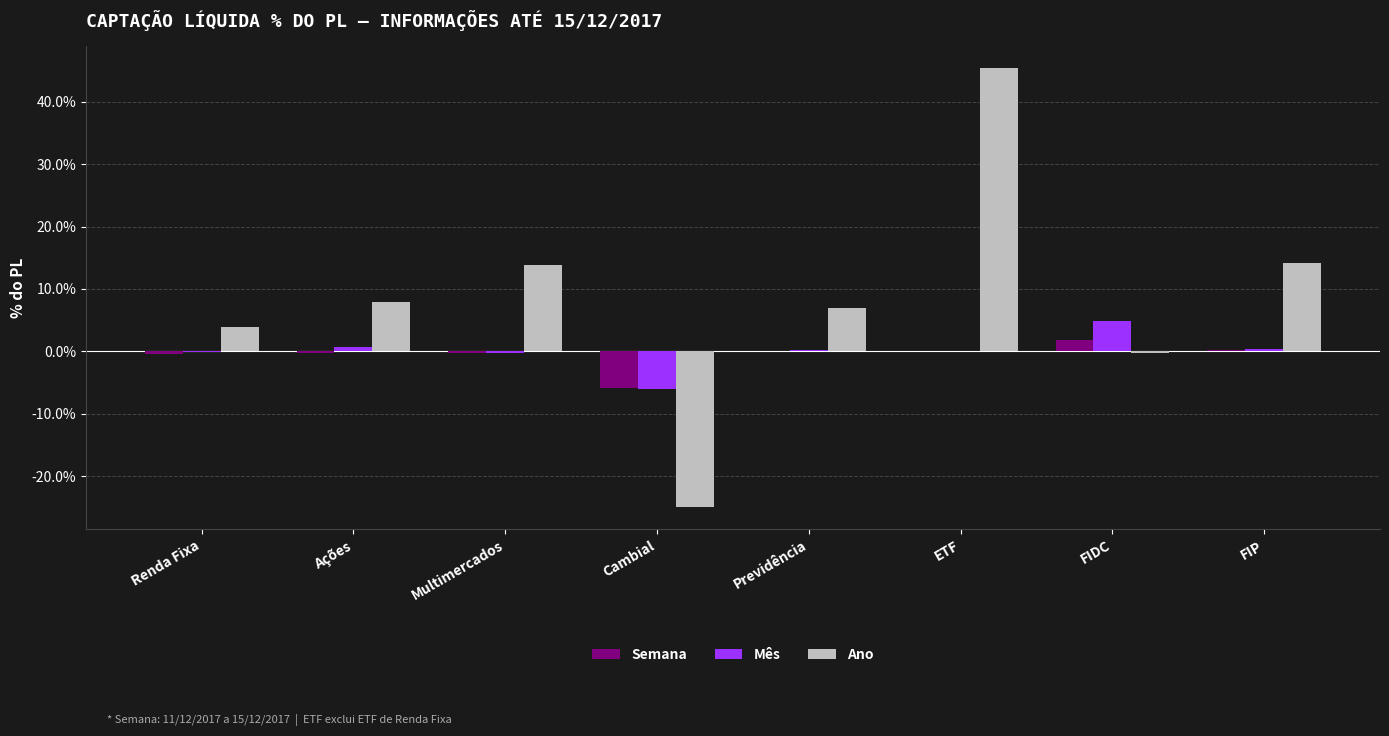

What is the total value across all series at Cambial?

-36.8